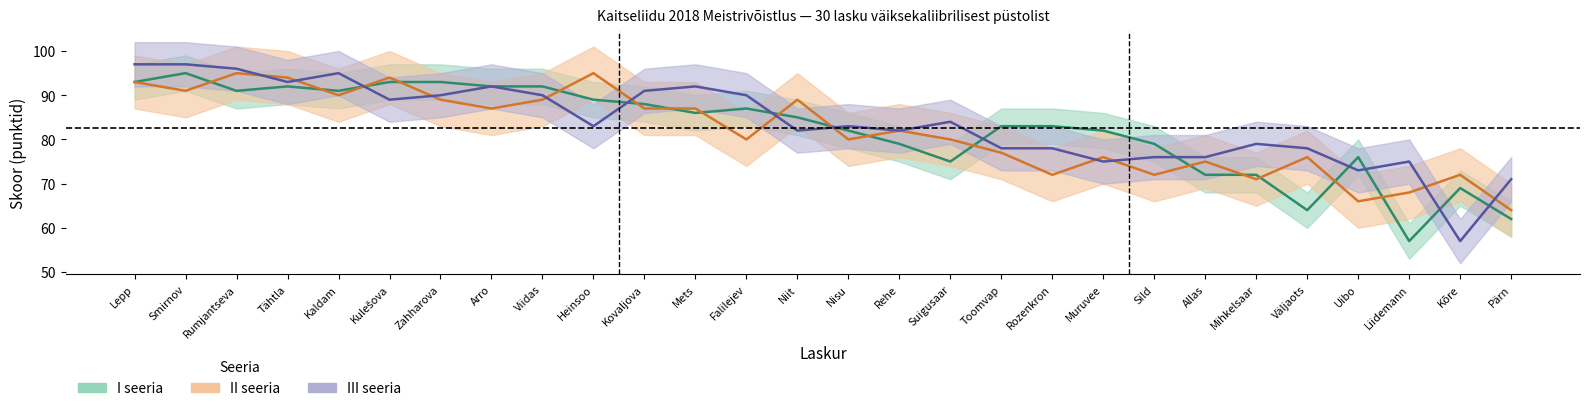

What is the label of the 1st point from the right?

Pärn